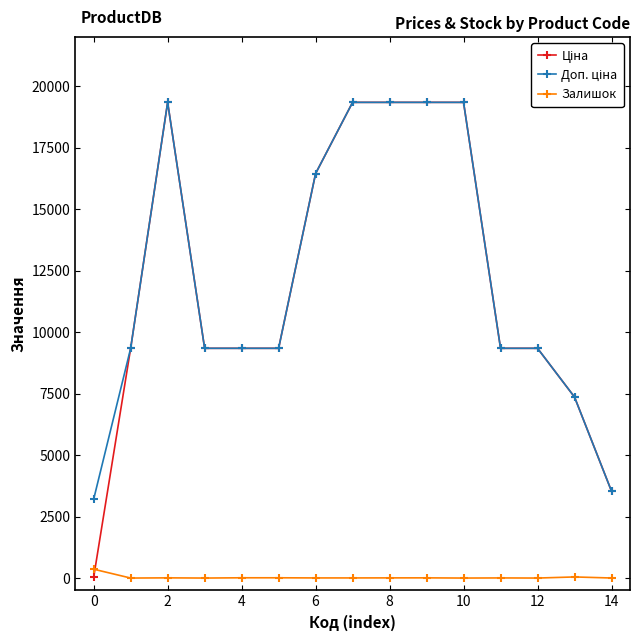

At how many categories does at least one series exceed 17674?

5